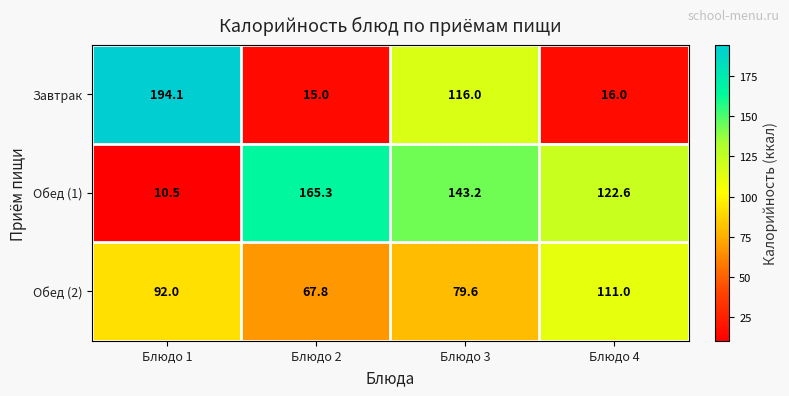

What is the total value across all series at Блюдо 2?

248.1